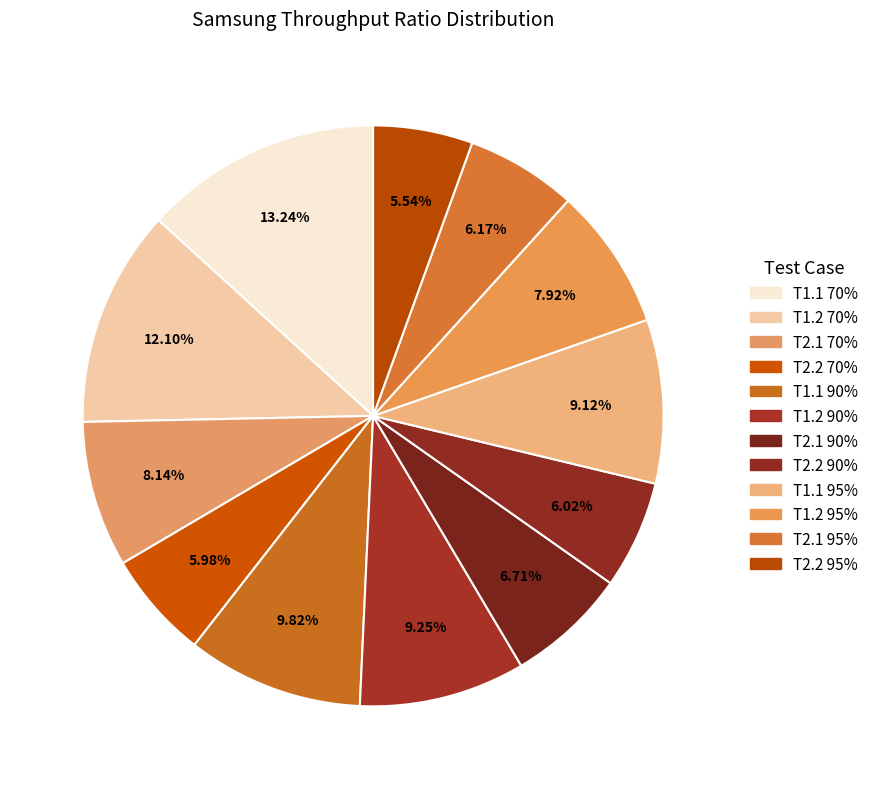

How many segments does this pie chart have?

12